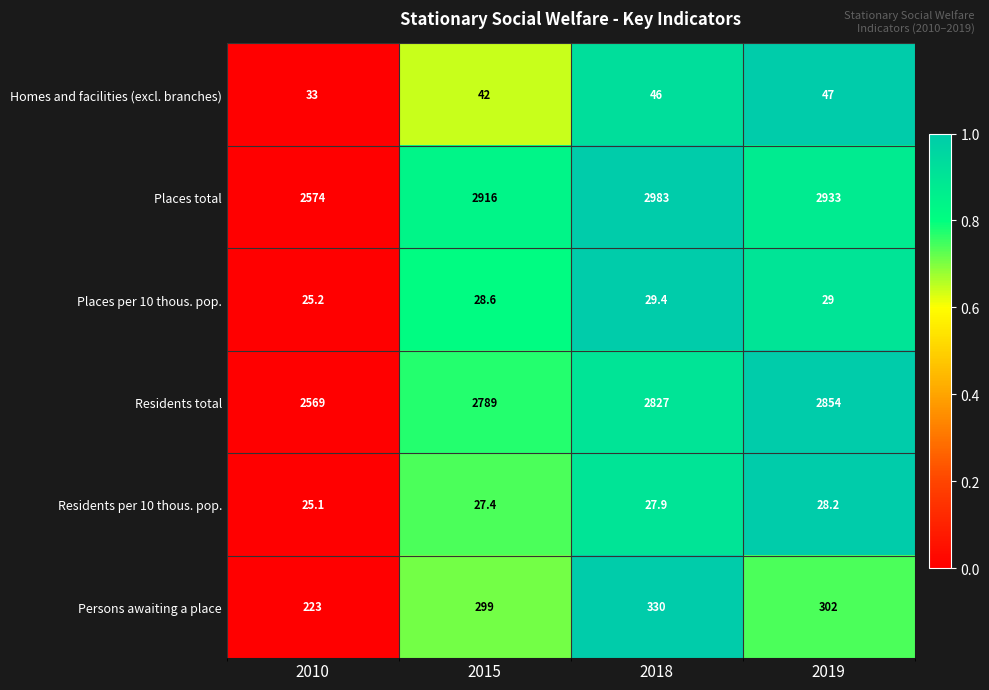

Which series has the widest spread of values?

Places total